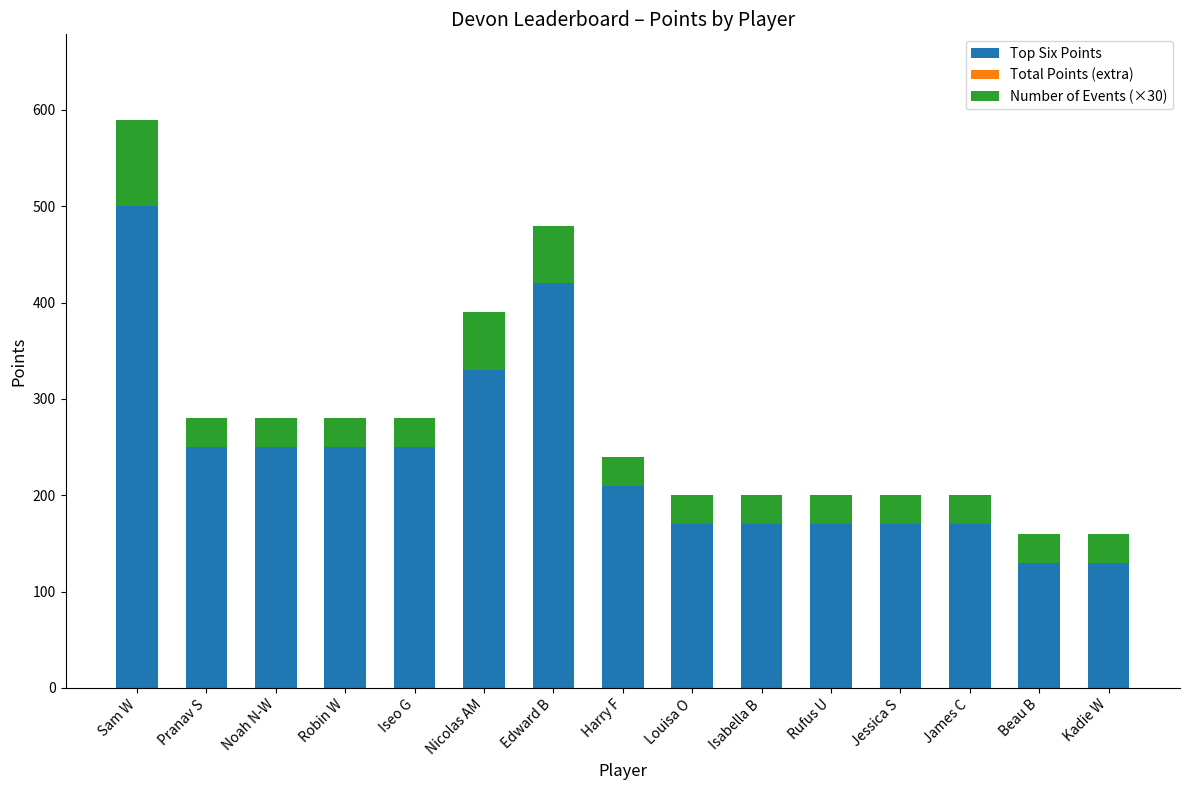

Read the Top Six Points value at Robin W.

250